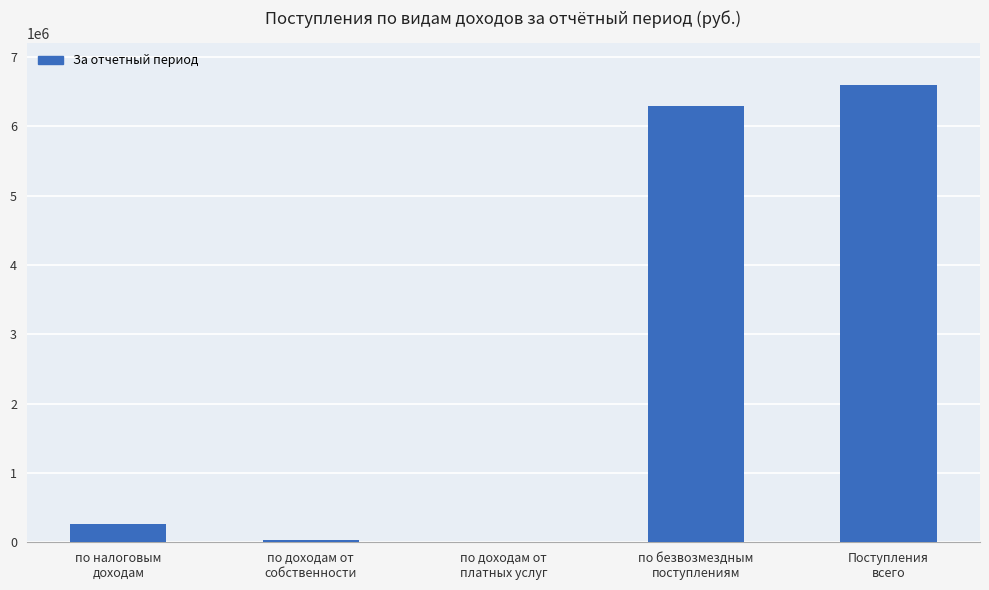

What is the ratio of the value at по доходам от
собственности to the value at по налоговым
доходам?

0.1